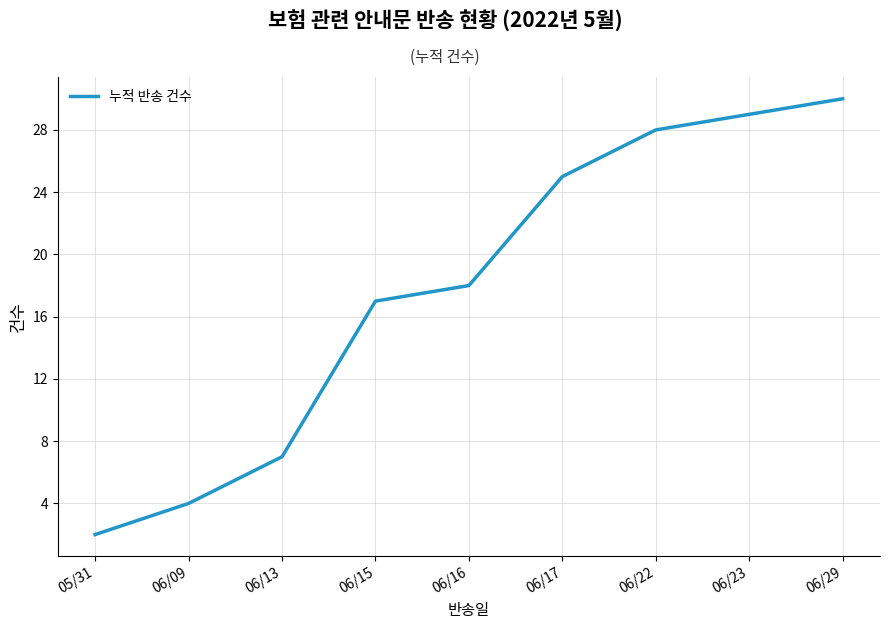

At which label is the value closest to 16?

06/15